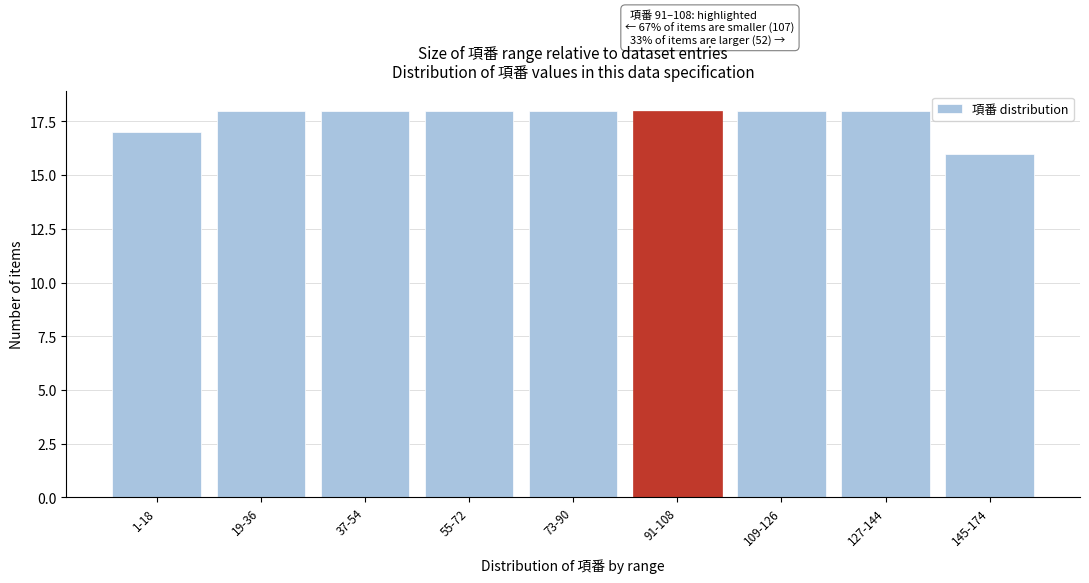

Reading right to left, transcribe all the data shown in this chart.

16	18	18	18	18	18	18	18	17